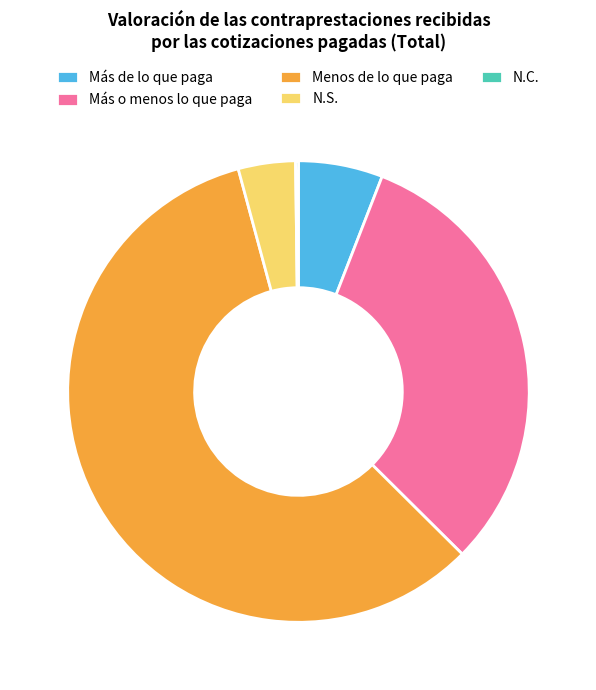

Which slice is the largest?

Menos de lo que paga